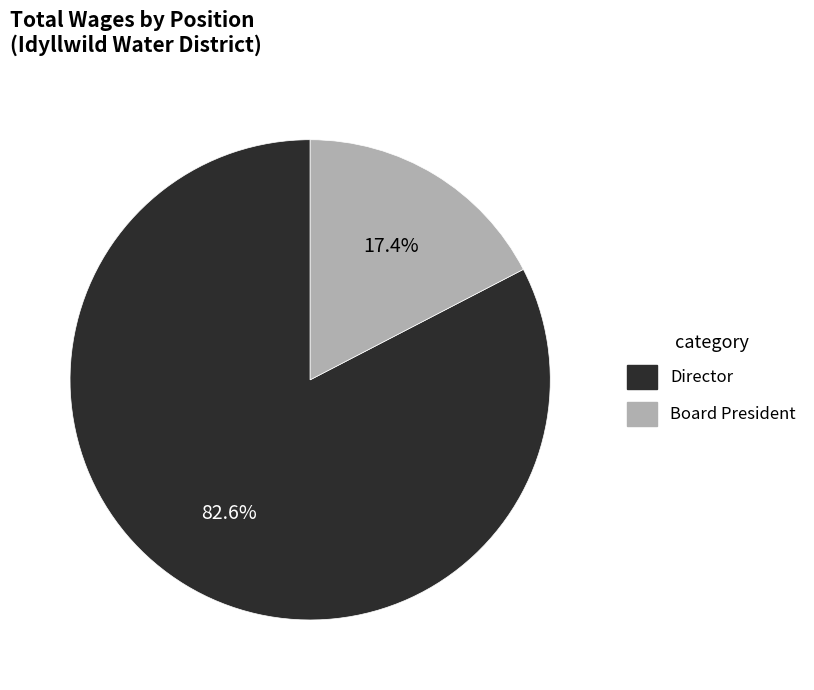

Is there any slice that represents more than half of the pie?

Yes